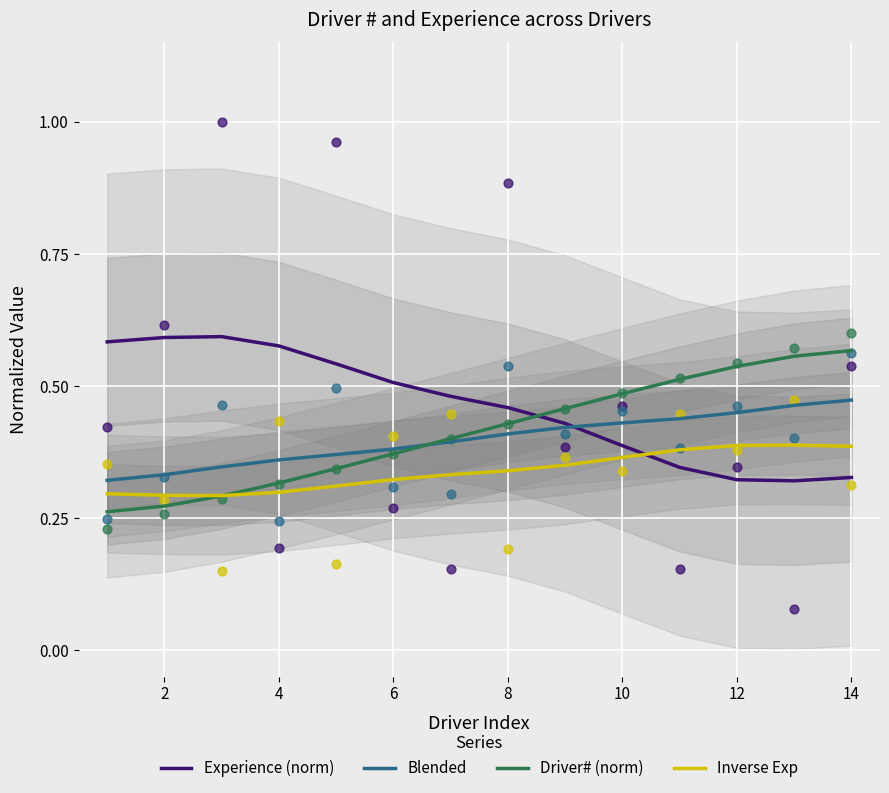

The Experience (norm) series shows 0.3 at 2. True or false?

False